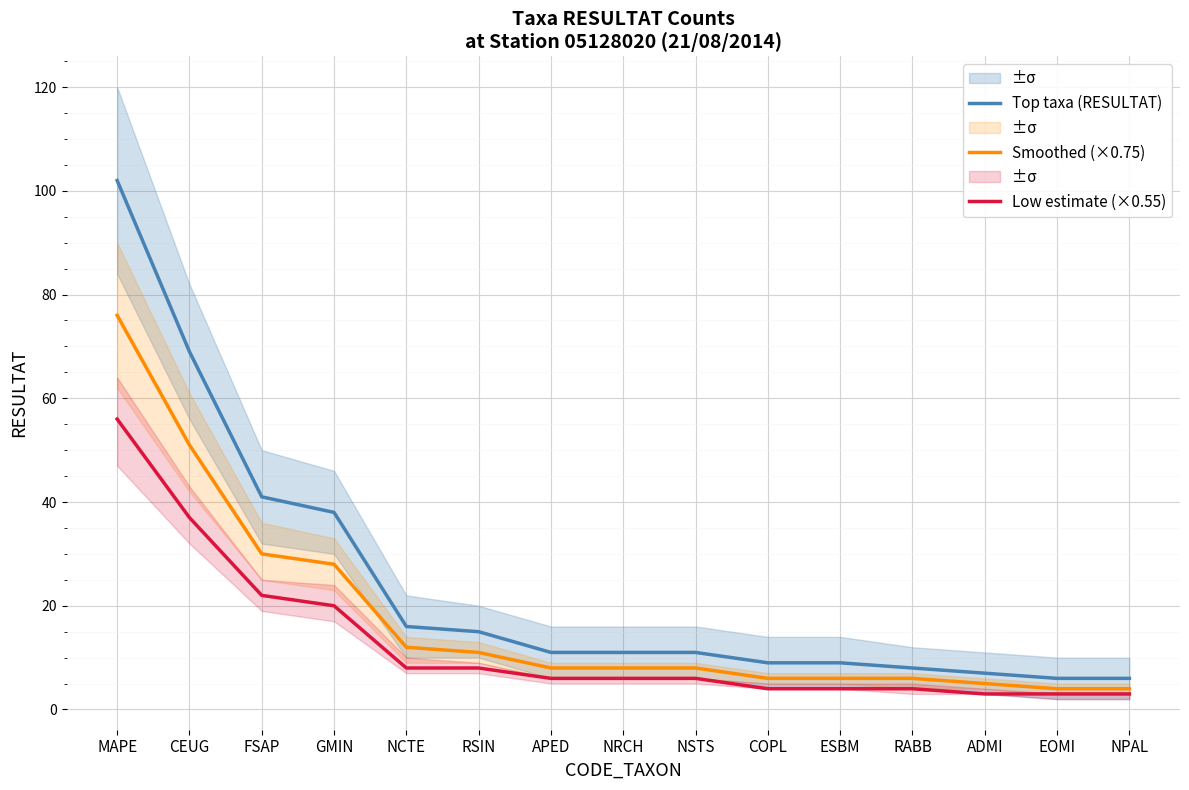

What is the label of the 3rd point from the right?

ADMI